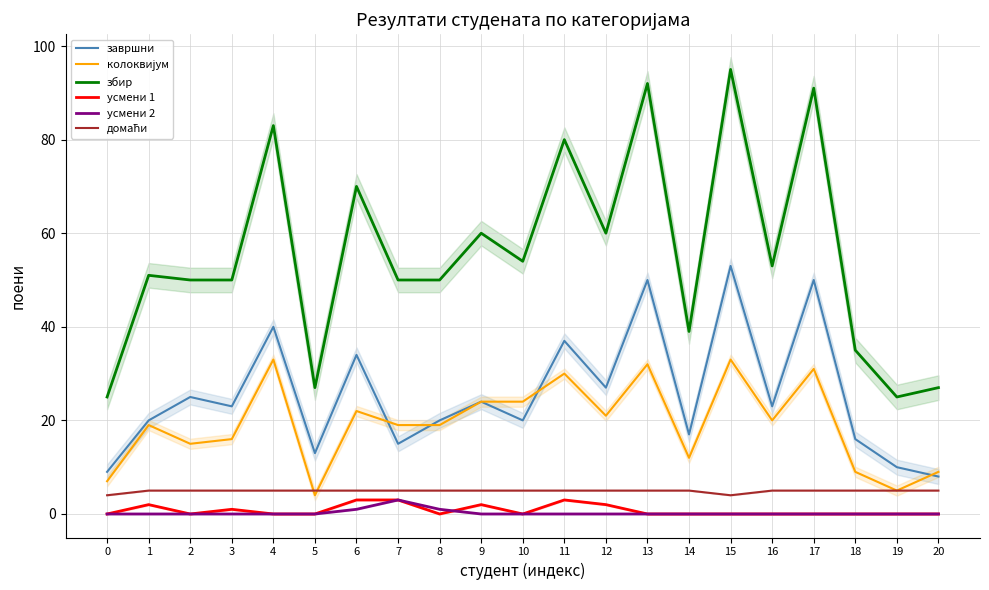

What is the difference between the highest and lowest values at 18?

35